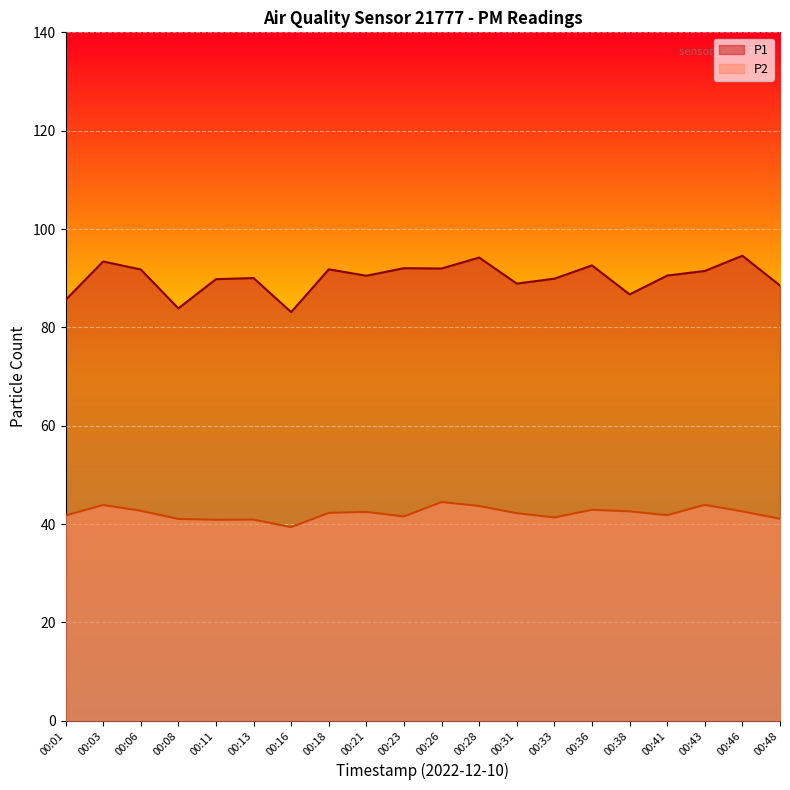

Reading left to right, what are all the values shown in this chart?

P1: 85.6	93.4	91.8	83.9	89.8	90.0	83.1	91.8	90.5	92.0	92.0	94.2	88.9	89.9	92.6	86.7	90.5	91.5	94.6	88.5
P2: 41.7	43.9	42.7	41.0	40.9	40.9	39.4	42.3	42.5	41.5	44.5	43.7	42.2	41.3	42.9	42.6	41.8	43.9	42.6	41.1